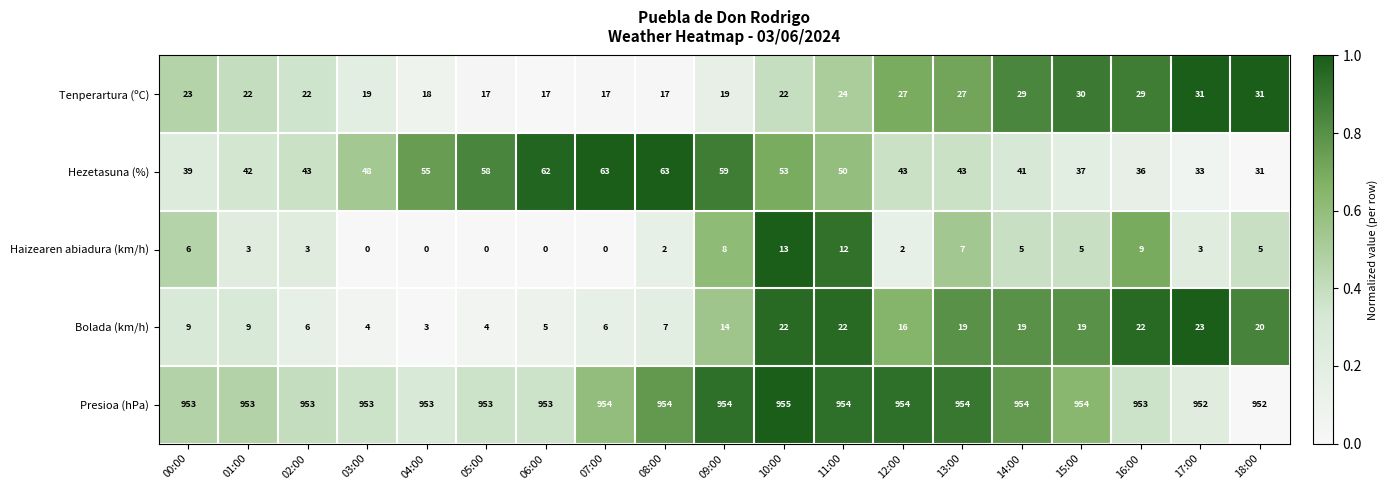

At 16:00, list the series in order from largest to smallest.

Presioa (hPa), Hezetasuna (%), Tenperartura (ºC), Bolada (km/h), Haizearen abiadura (km/h)